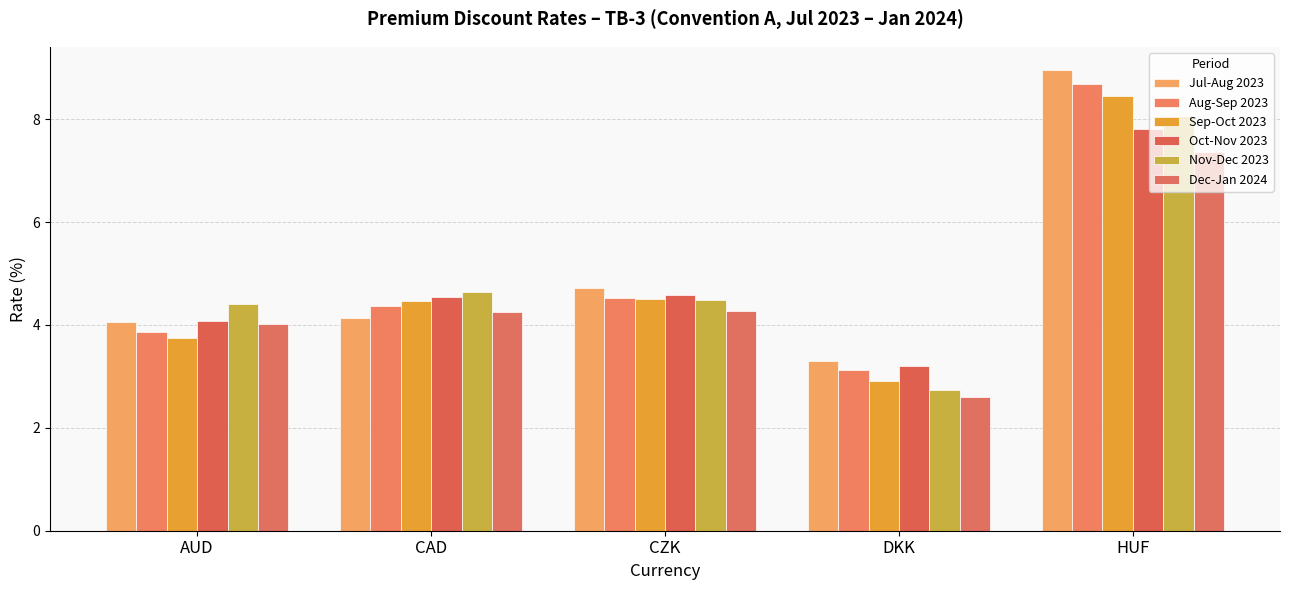

Reading left to right, extract all data points from this chart.

Jul-Aug 2023: 4.0	4.1	4.7	3.3	9.0
Aug-Sep 2023: 3.9	4.4	4.5	3.1	8.7
Sep-Oct 2023: 3.7	4.5	4.5	2.9	8.5
Oct-Nov 2023: 4.1	4.5	4.6	3.2	7.8
Nov-Dec 2023: 4.4	4.6	4.5	2.7	8.1
Dec-Jan 2024: 4.0	4.3	4.3	2.6	7.4